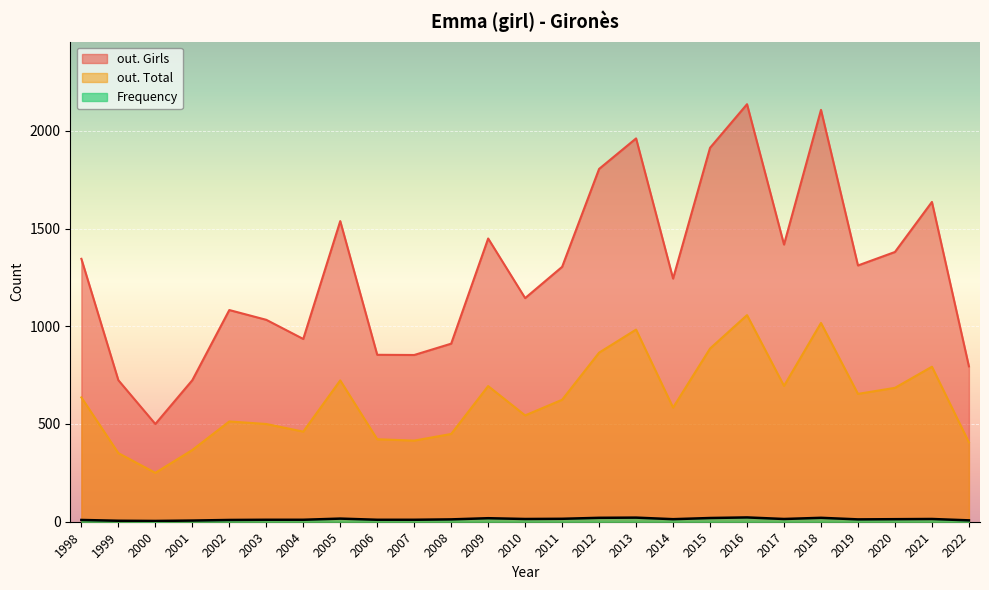

Which series has the largest total across all categories?

out. Girls